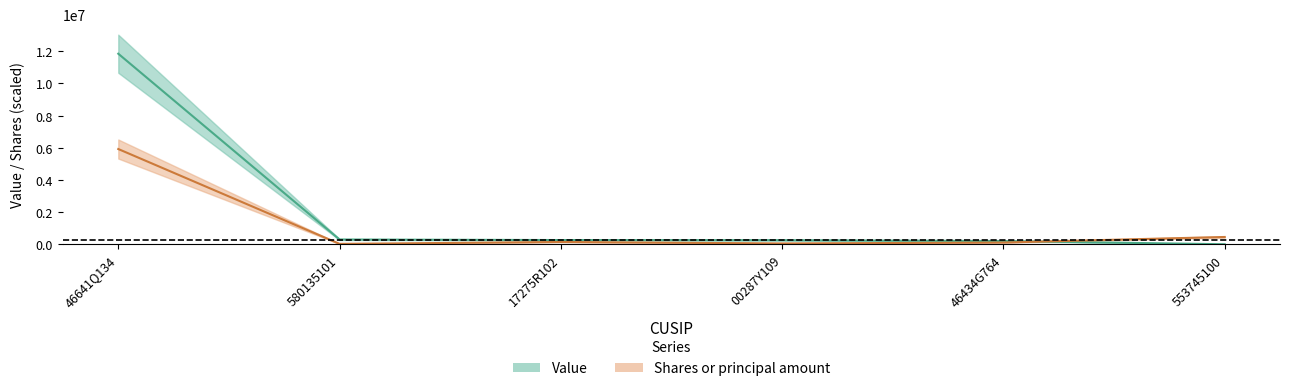

The value of Shares or principal amount at 17275R102 is 73567.3. True or false?

False